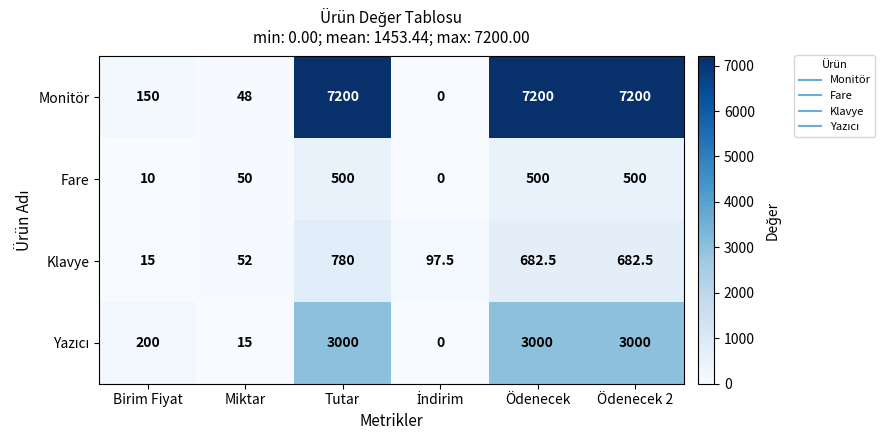

What is the average value of the Monitör series?

3633.0